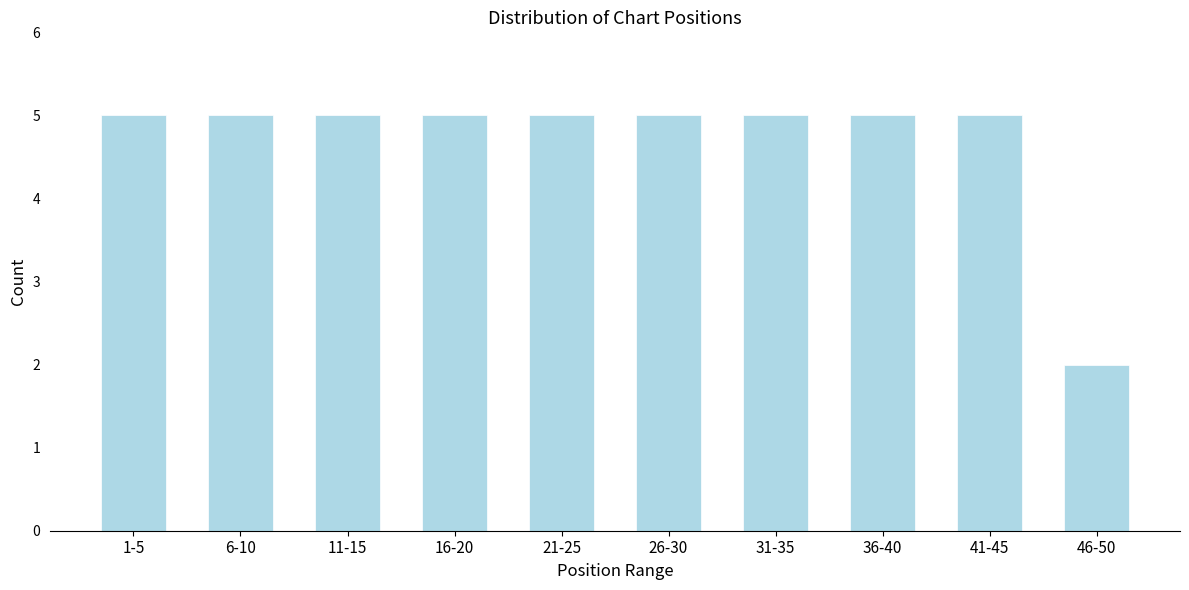

Reading right to left, what are all the values shown in this chart?

2	5	5	5	5	5	5	5	5	5